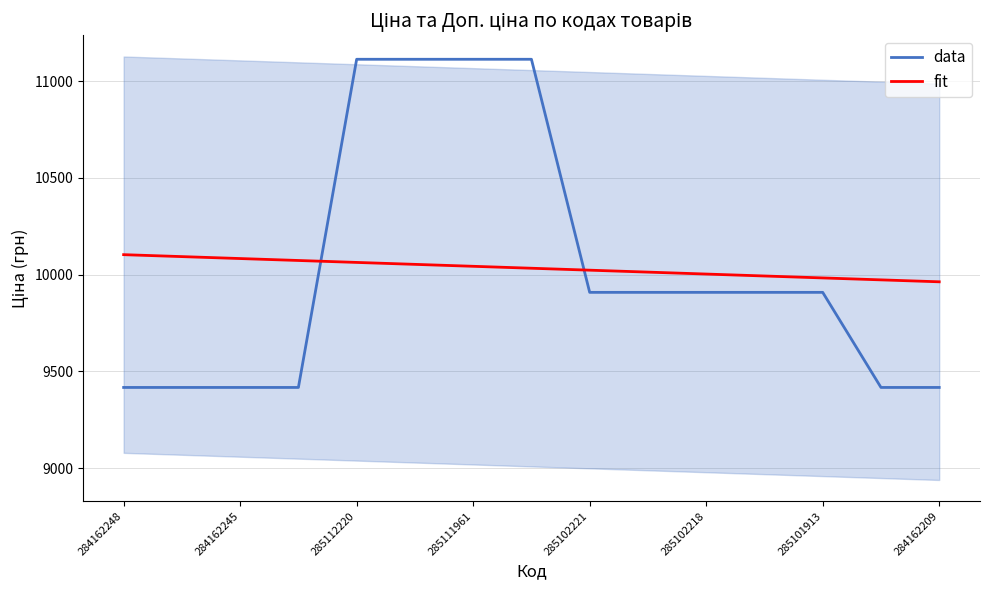

Is the value of data at 285102221 greater than the value of fit at 285112220?

No